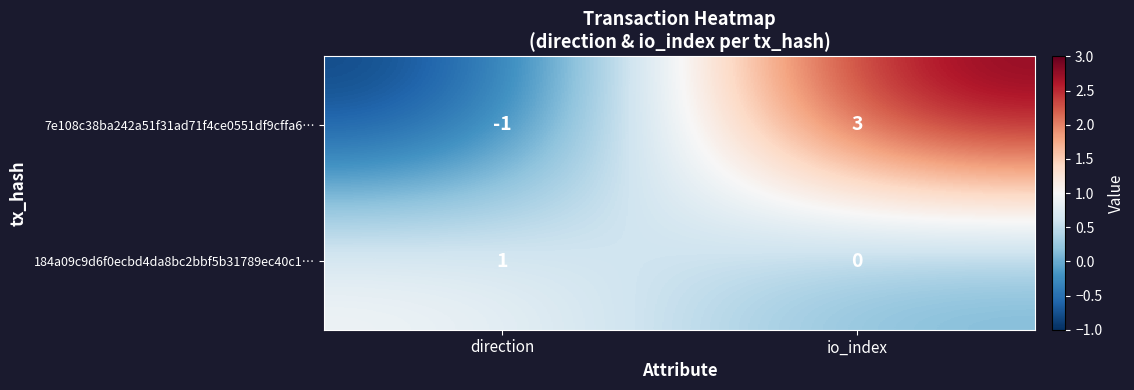

Between direction and io_index, which series saw the biggest shift?

7e108c38ba242a51f31ad71f4ce0551df9cffa6…